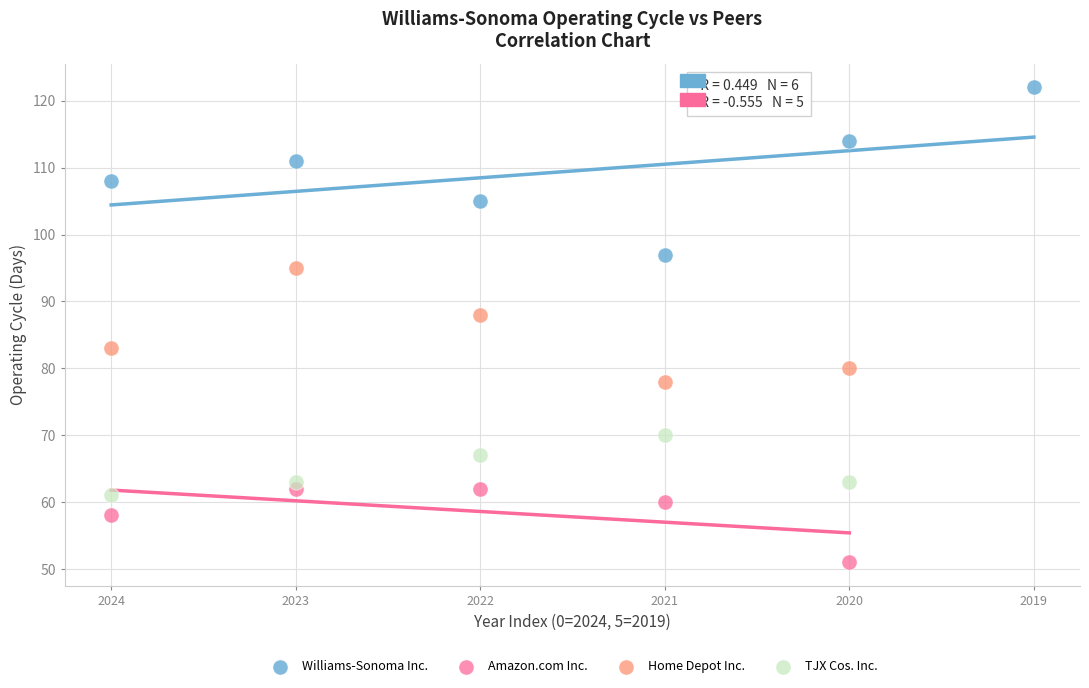

Which series reaches the maximum Y coordinate?

Williams-Sonoma Inc.